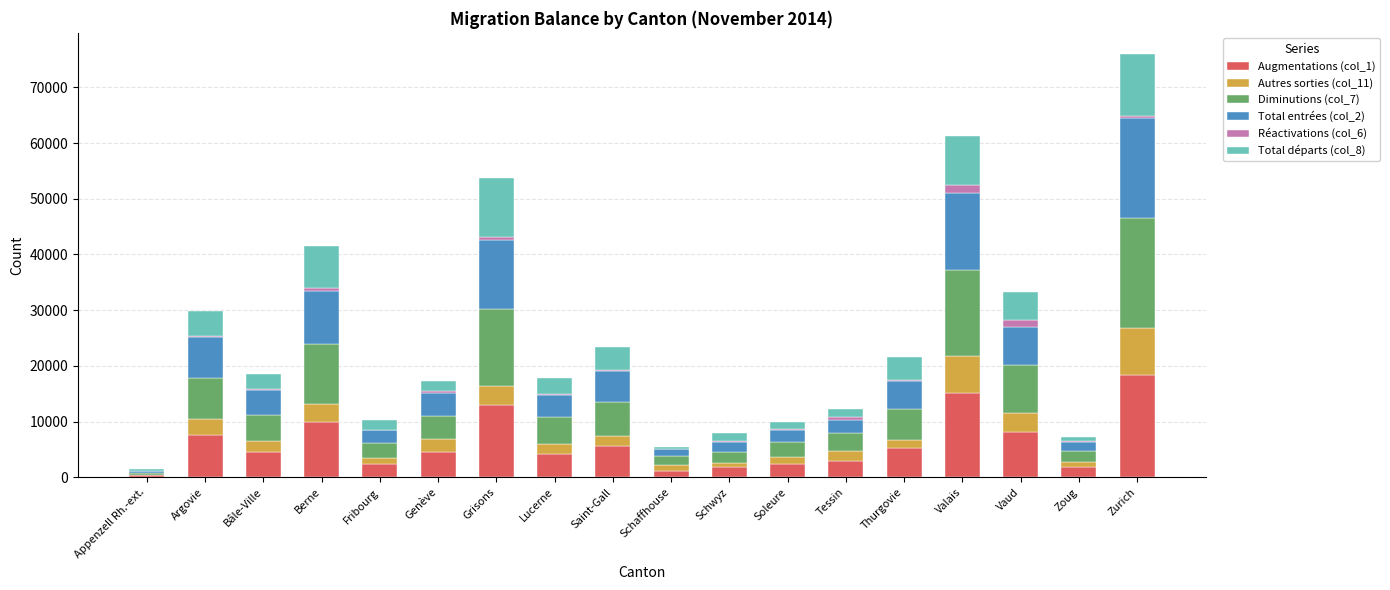

Count the number of categories in the chart.

18